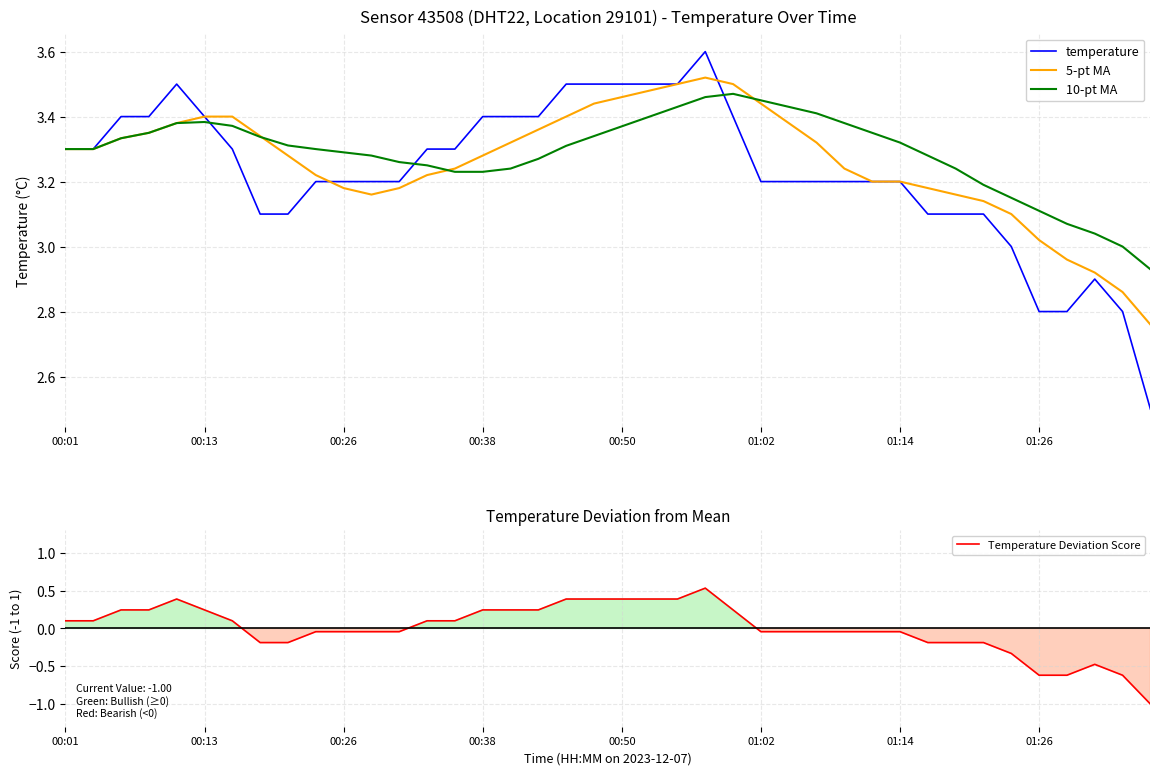

What is the lowest value of the temperature series?

2.5